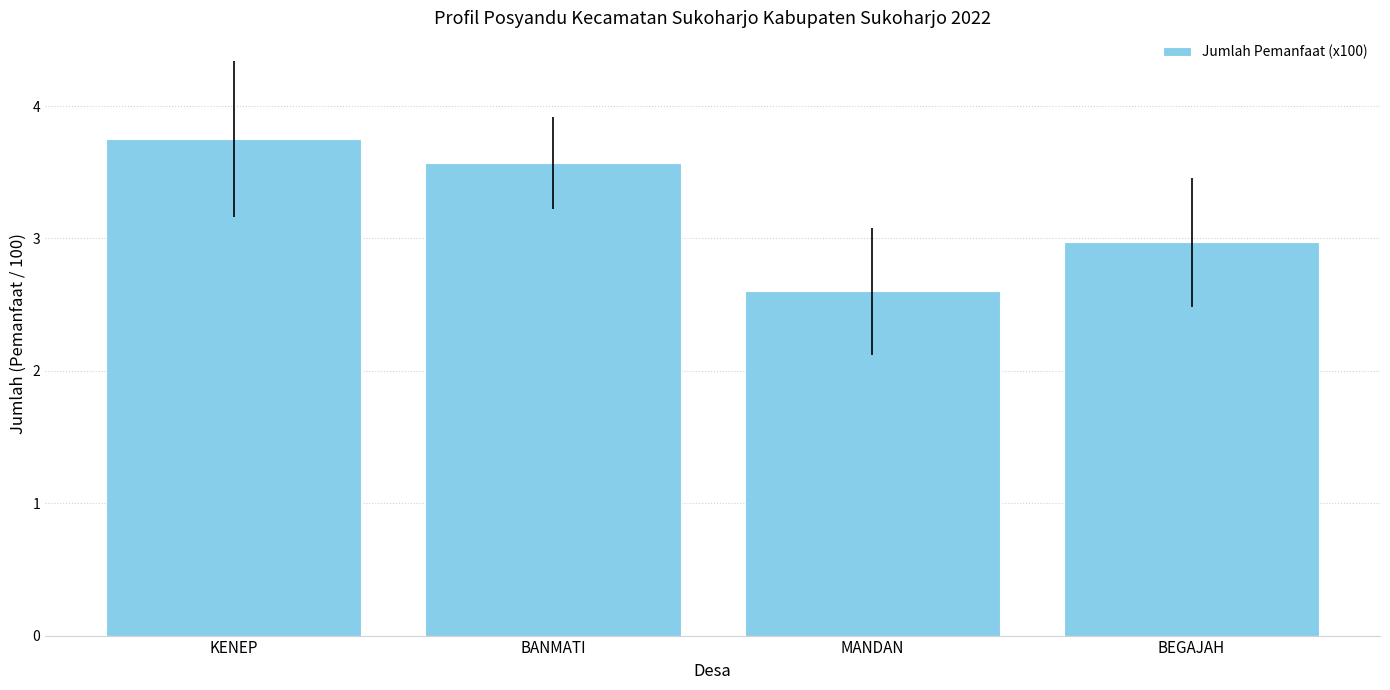

Which label corresponds to the largest value in the chart?

KENEP